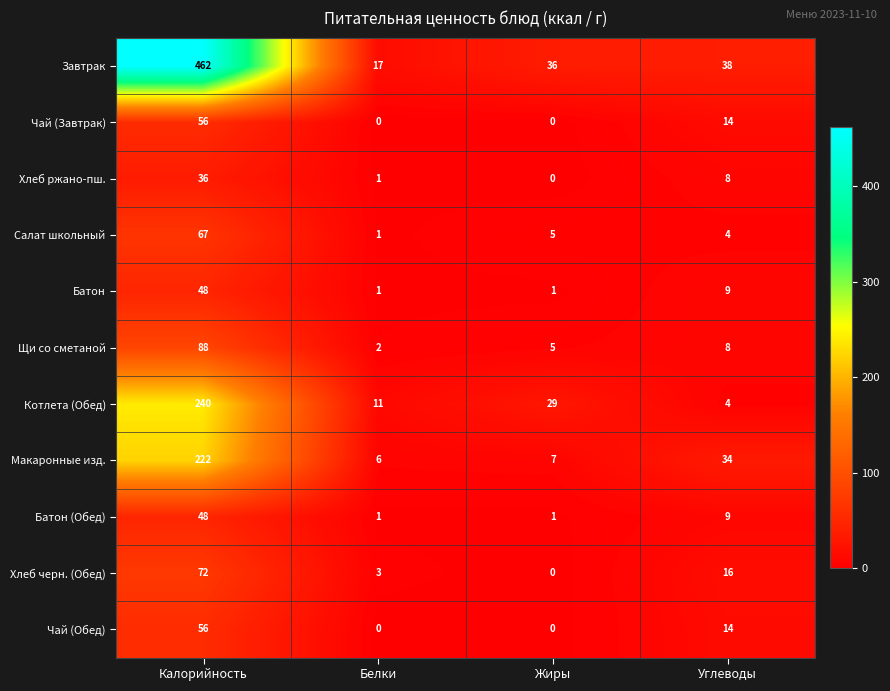

The Чай (Обед) series shows 56 at Калорийность. True or false?

True